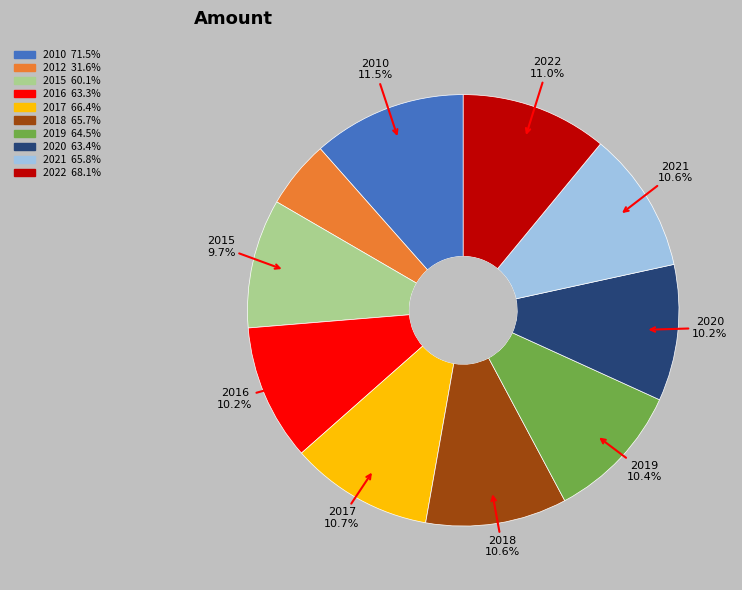

What portion of the pie excludes 2022?

89.0%